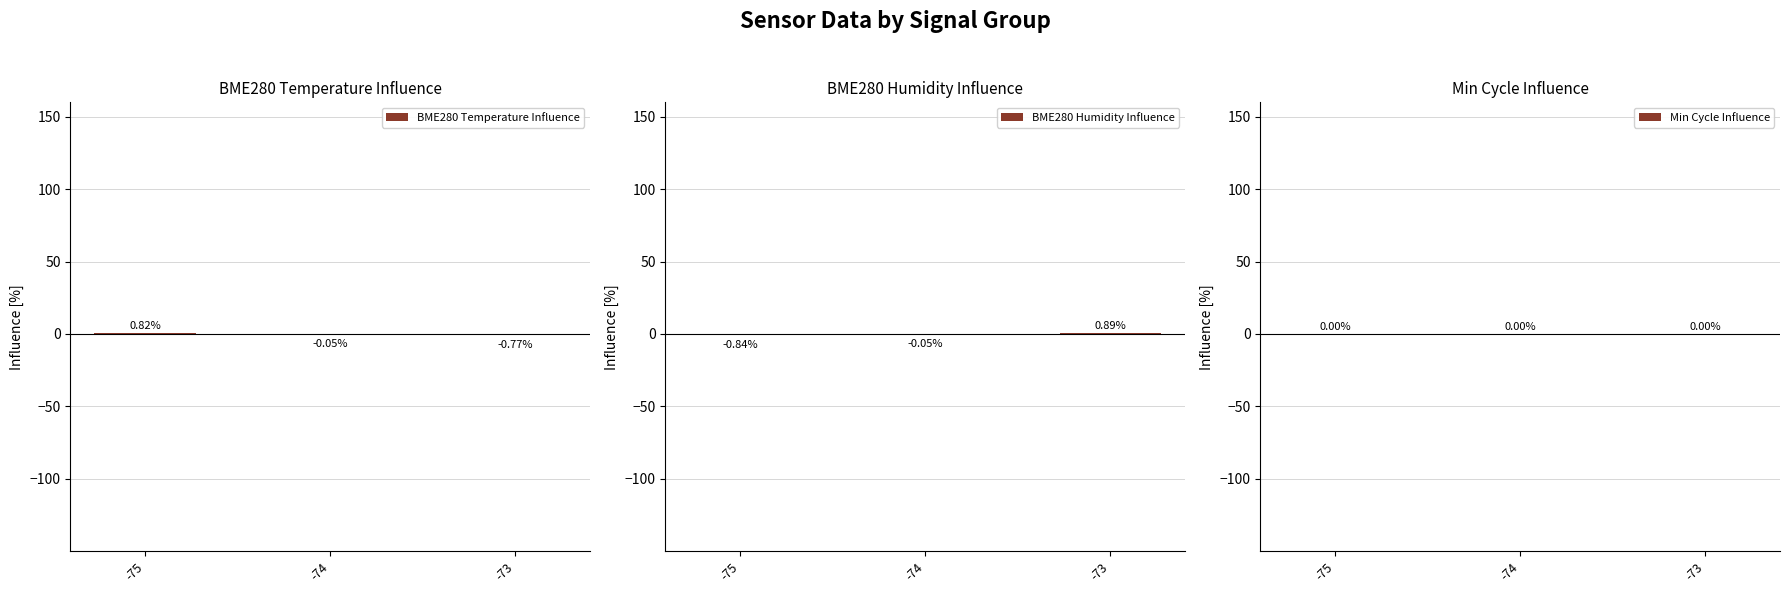

Which has a higher value, -74 or -75?

-75